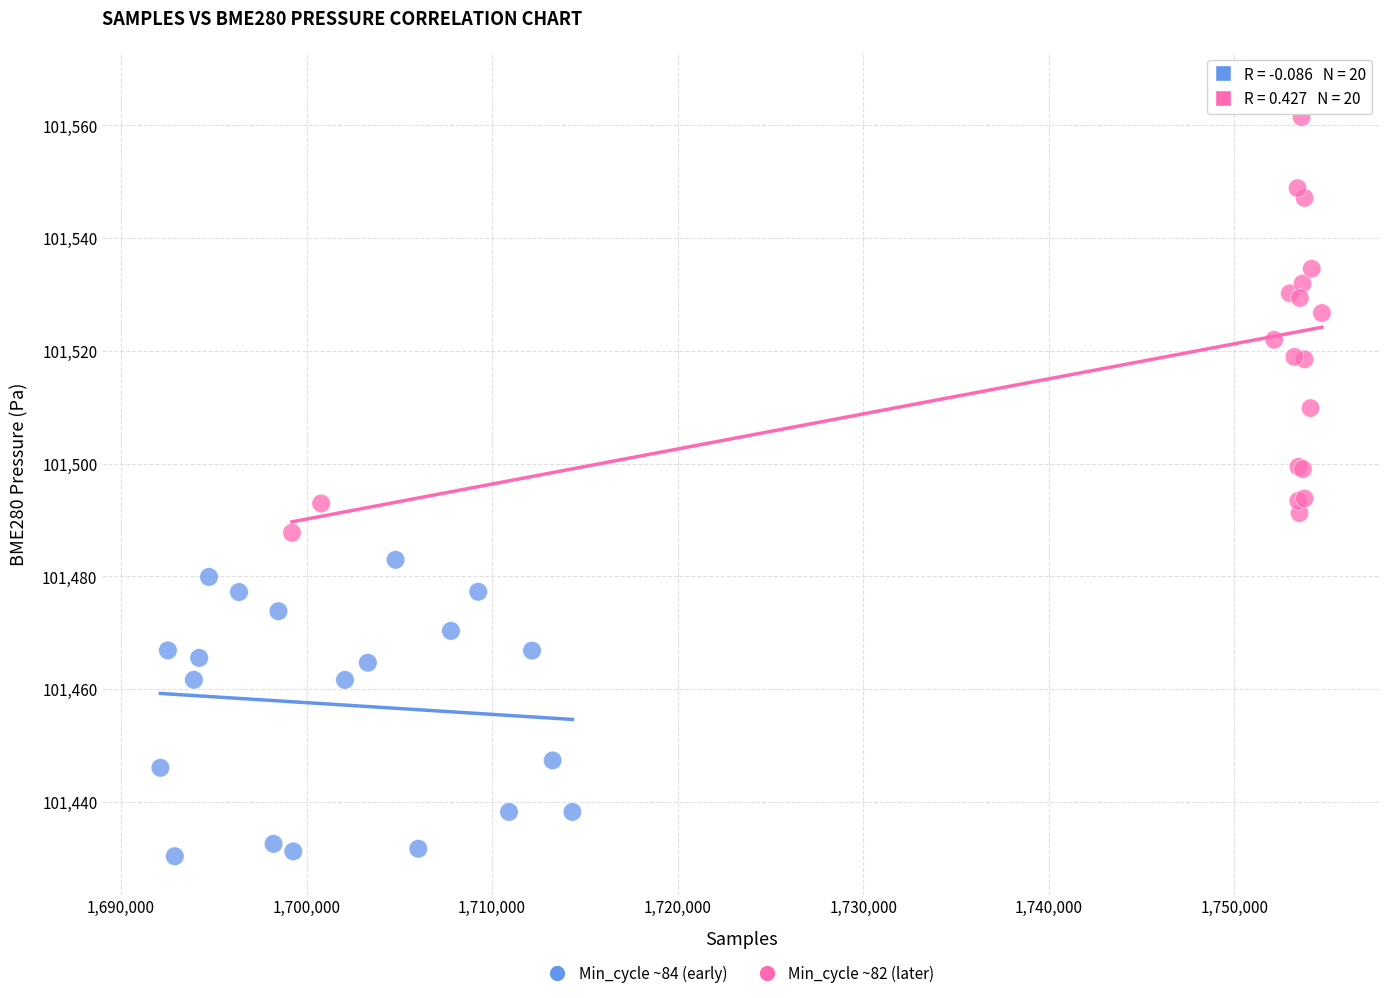

Which series reaches the maximum Y coordinate?

Min_cycle ~82 (later)